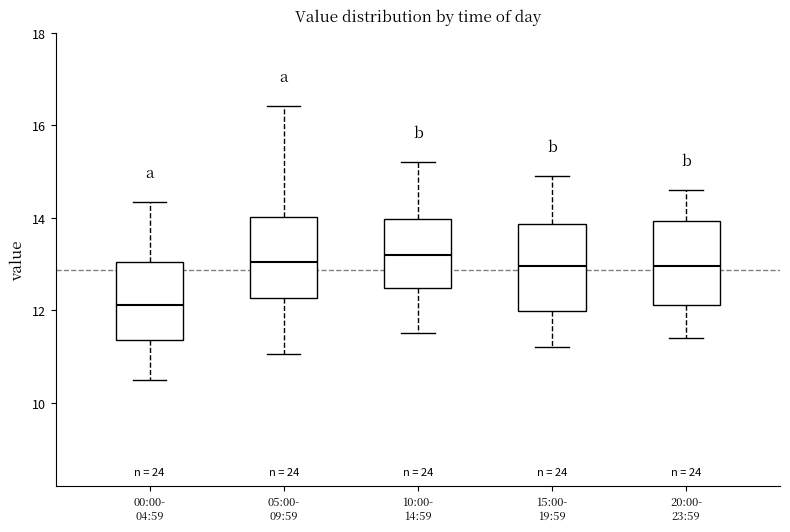

Where does the upper whisker of the box for 00:00- 04:59 end on the y-axis? The values are not printed on the chart, so give them approximately, as read against the axis.

14.4